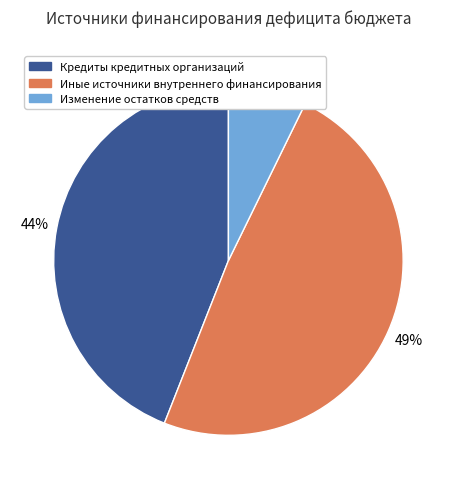

Is there any slice that represents more than half of the pie?

No